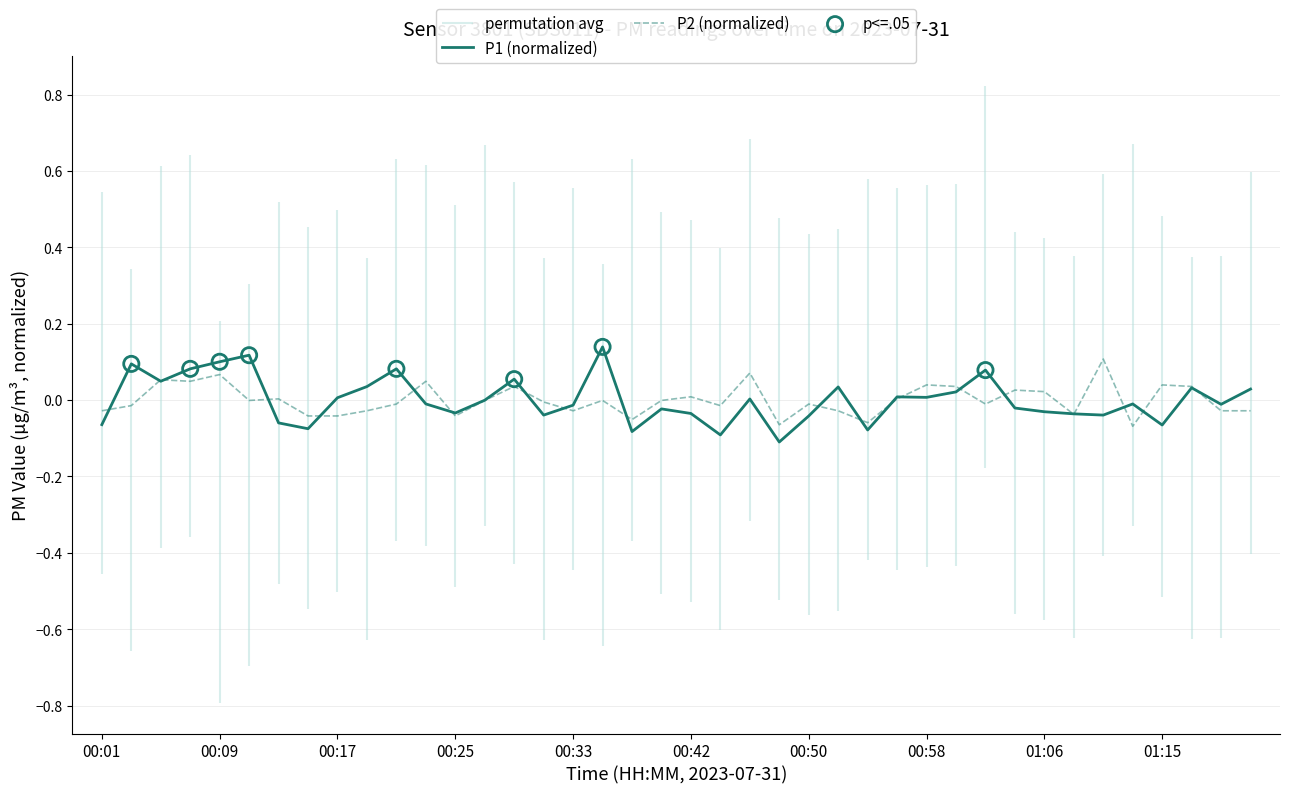

Which series contains the highest Y value?

P1